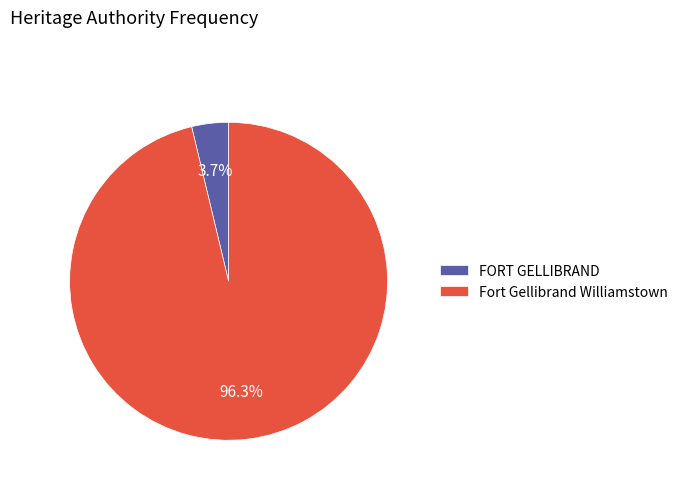

Between FORT GELLIBRAND and Fort Gellibrand Williamstown, which is larger?

Fort Gellibrand Williamstown